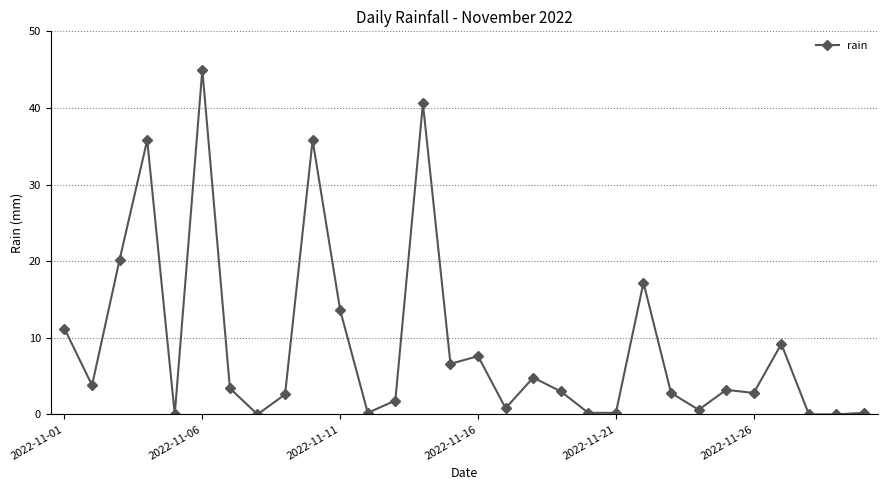

True or false: there are more than 0 points higher than both neighbors.

True